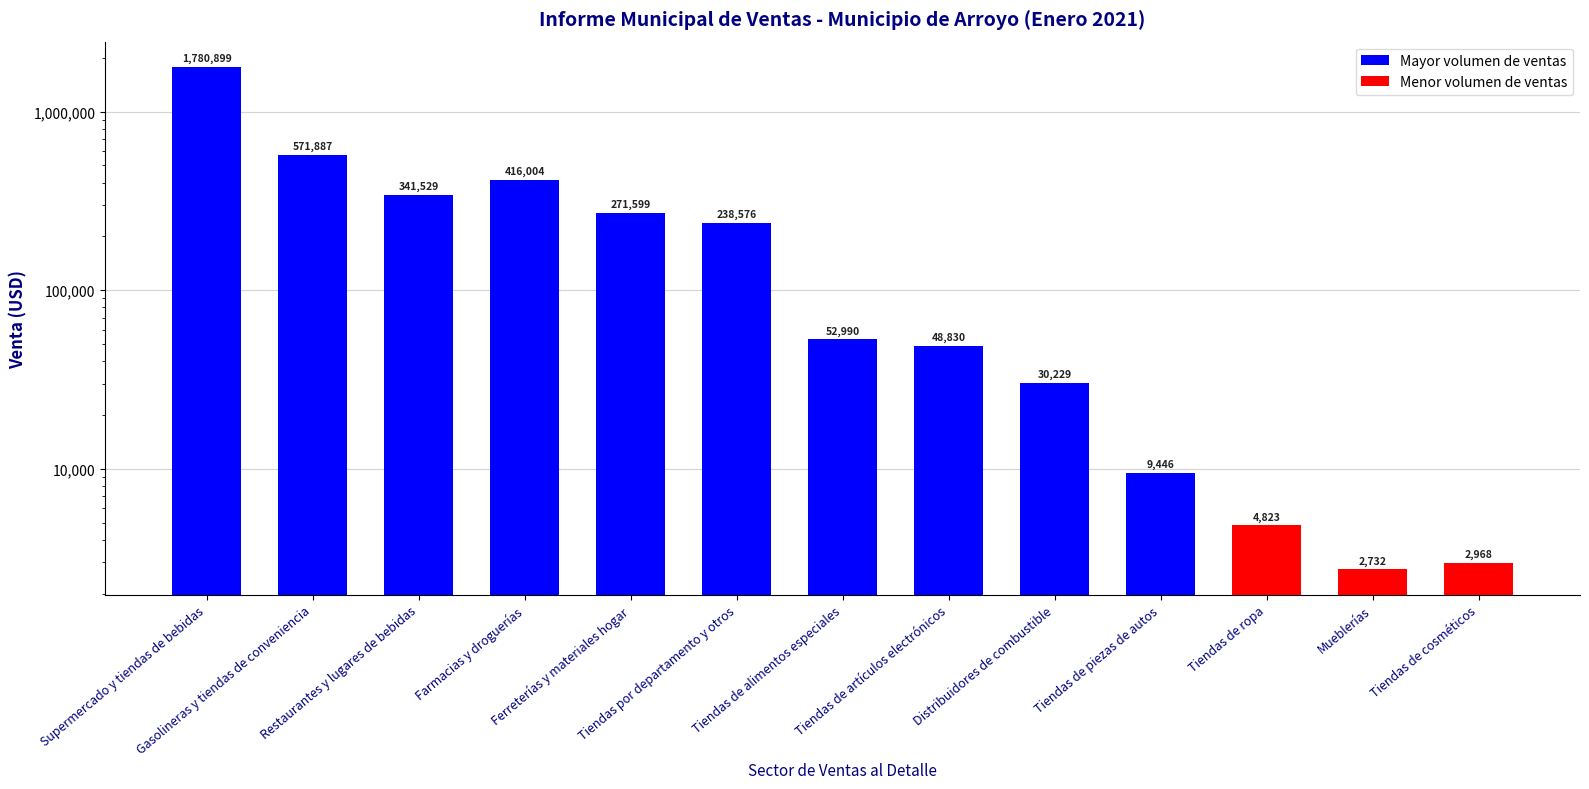

What is the label of the 2nd bar from the right?

Mueblerías